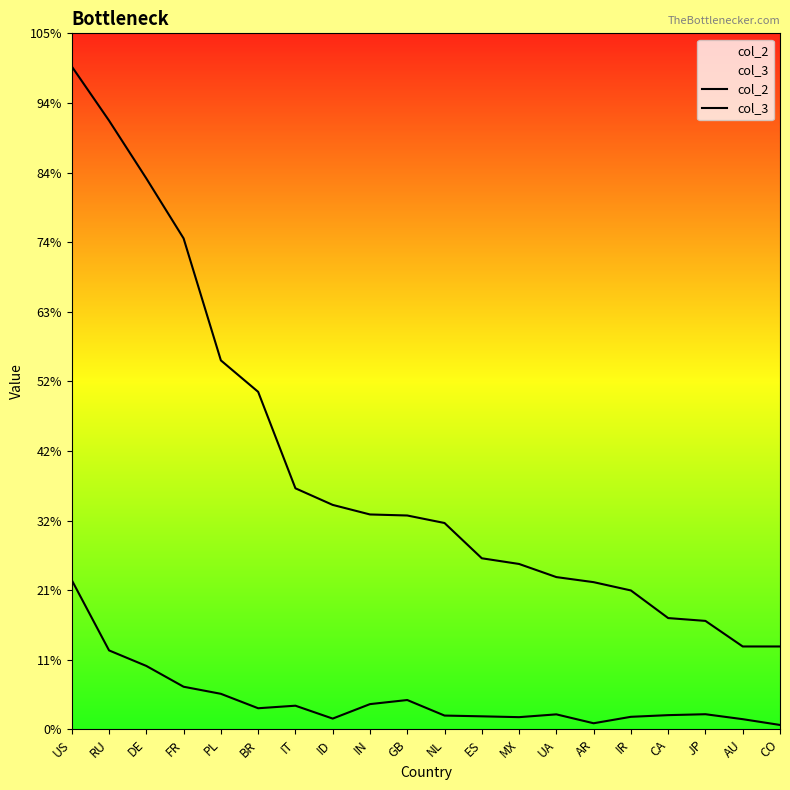

List the series in order of their overall mean, lowest first.

col_3, col_2